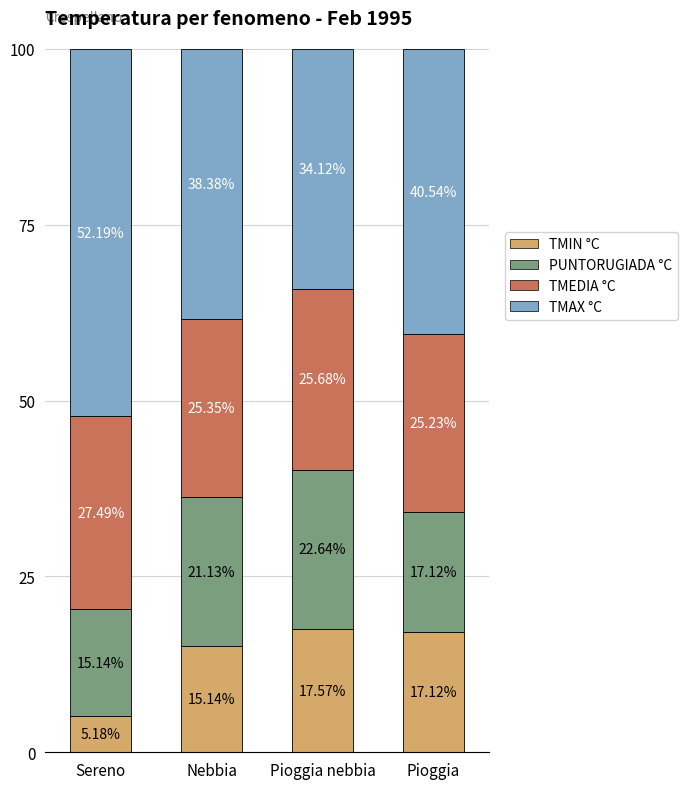

What is the average value of the TMIN °C series?

13.8